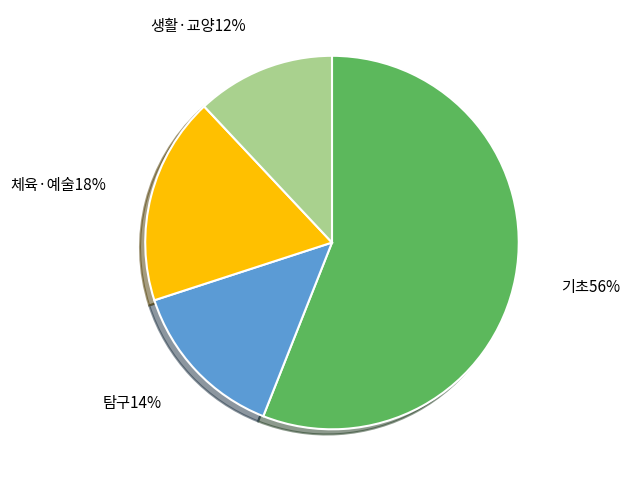

To the nearest percent, what is the average slice percentage?

25%